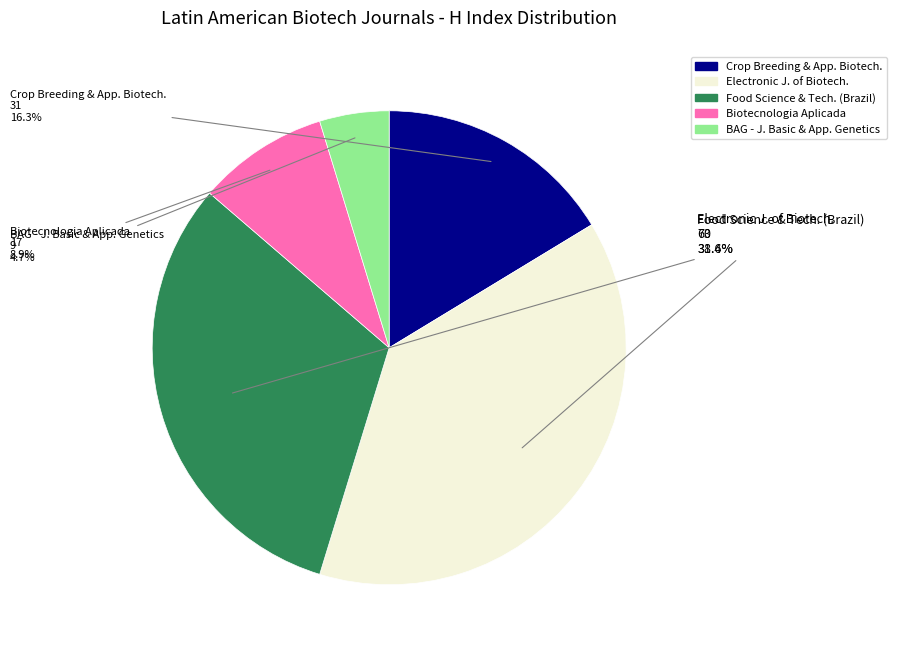

Does any single category account for the majority?

No